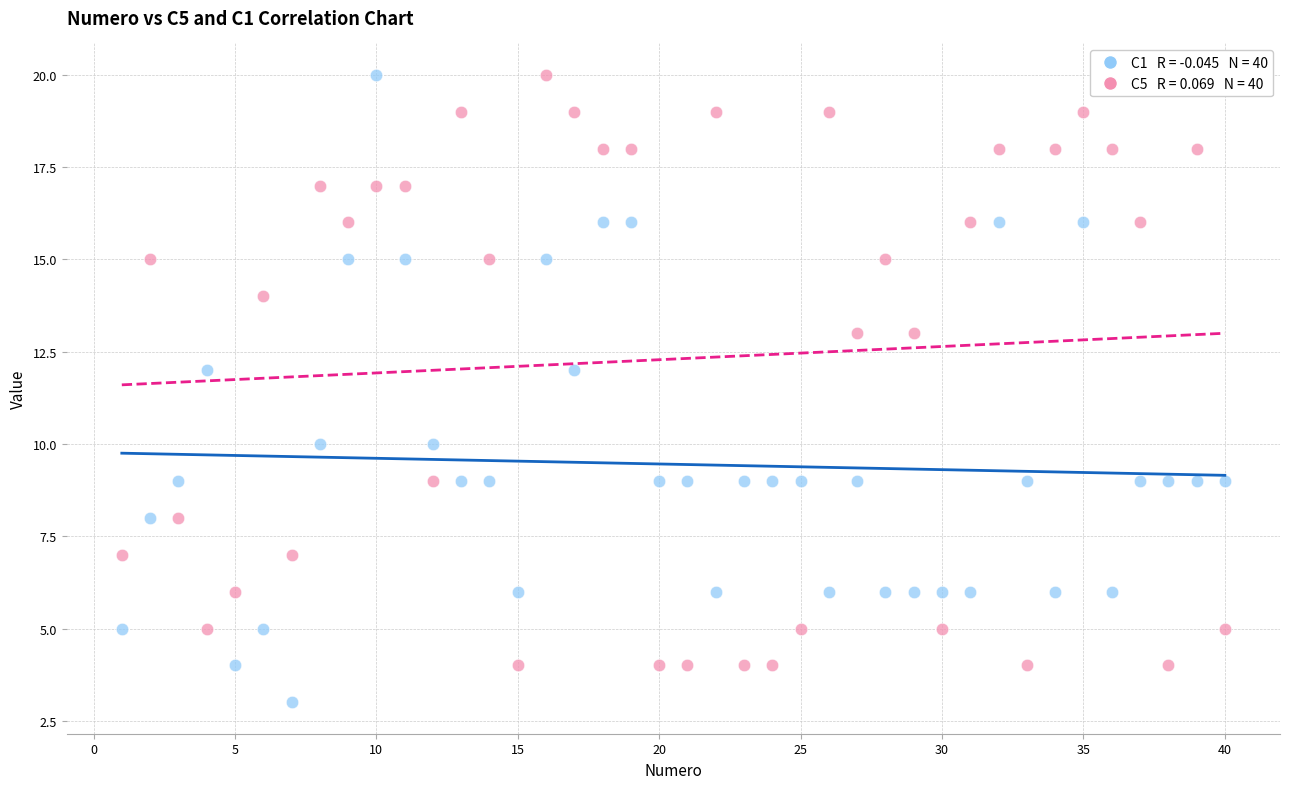

Across all data points, what is the range of Y values (max minus min)?

17